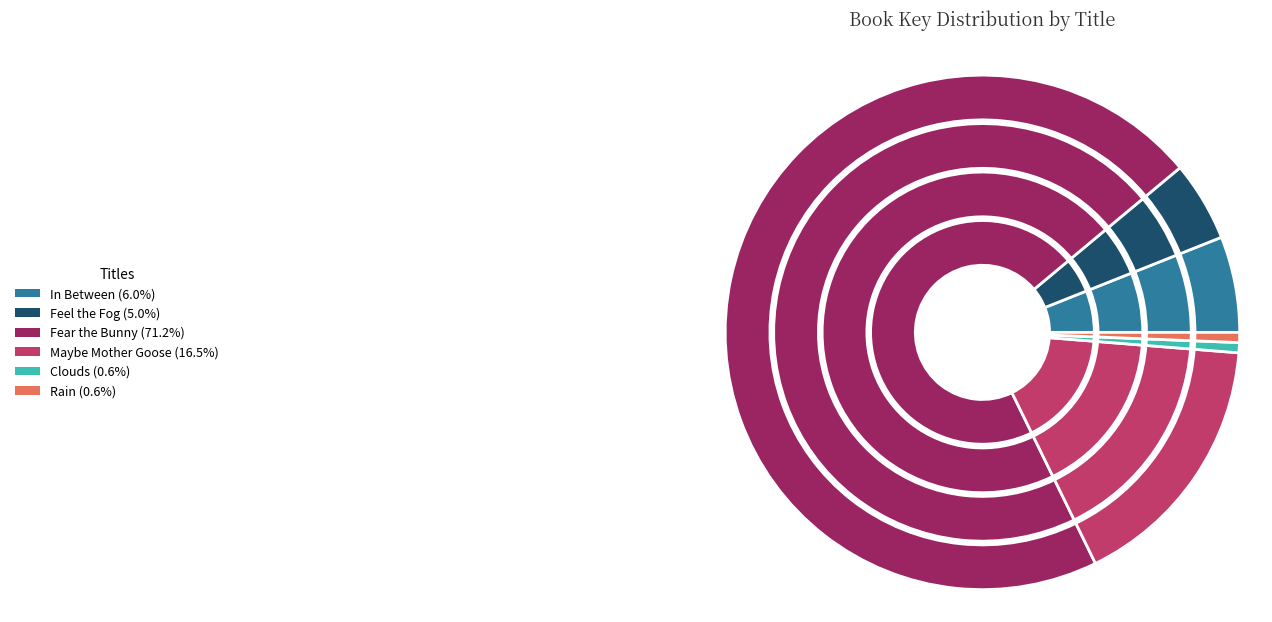

How many segments does this pie chart have?

6